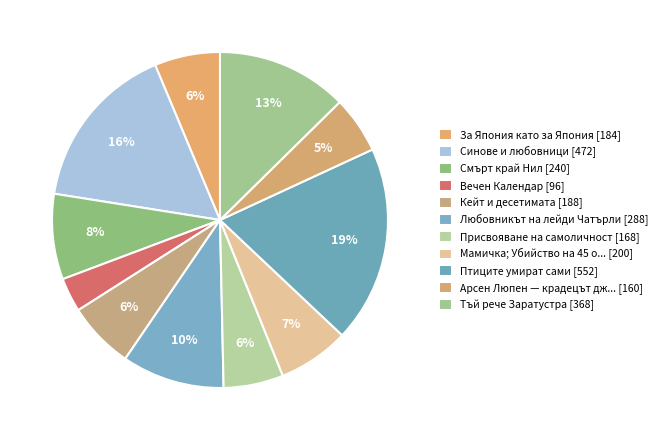

To the nearest percent, what is the average slice percentage?

9%